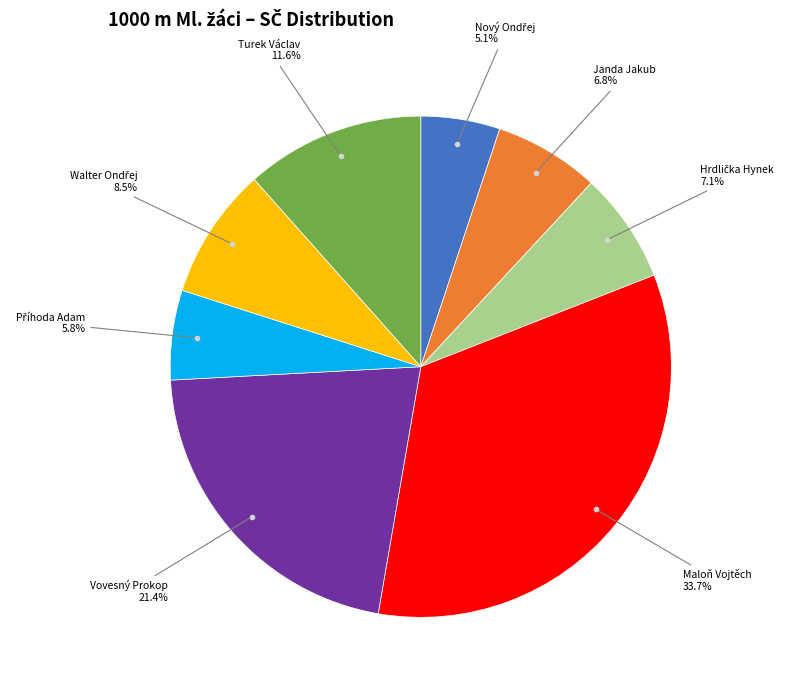

Is there any slice that represents more than half of the pie?

No